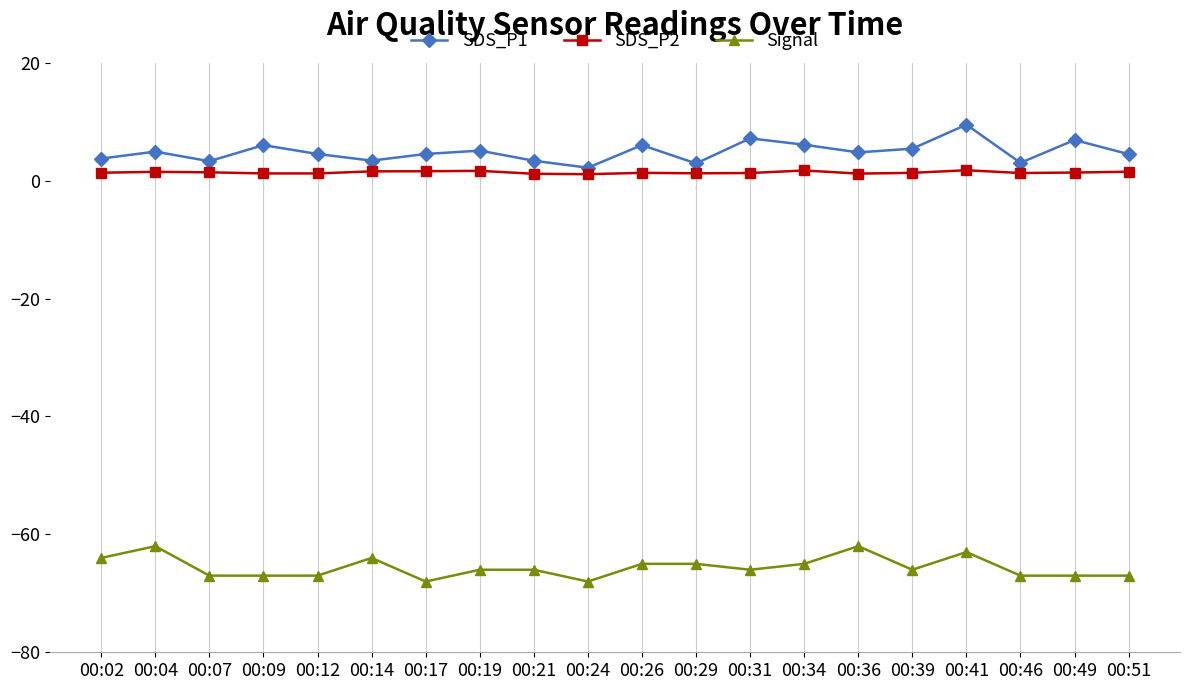

What is the difference between the second highest and second lowest values in the Signal series?

6.0